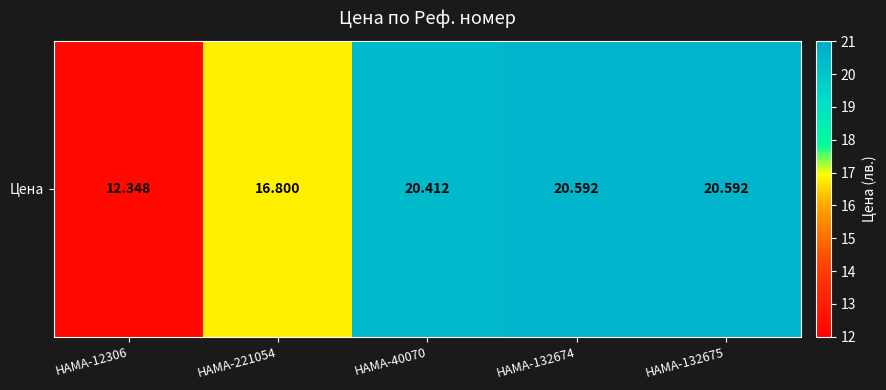

What is the sum of the values at HAMA-40070 and HAMA-132674?

41.0